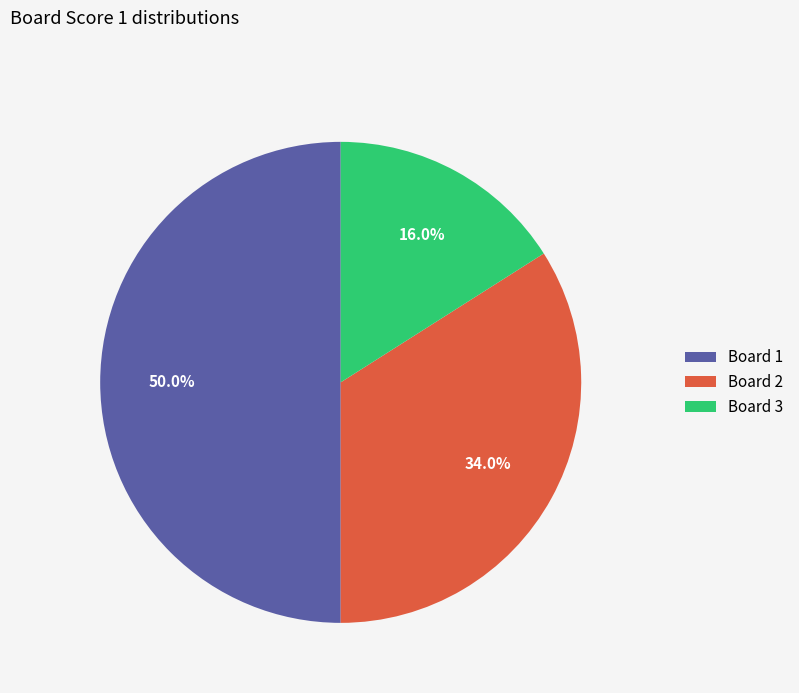

Rank the categories by value from highest to lowest.

Board 1, Board 2, Board 3